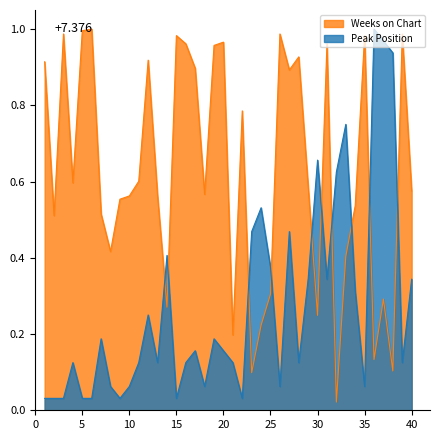

What is the spread (max minus min) of values at 7?

0.3